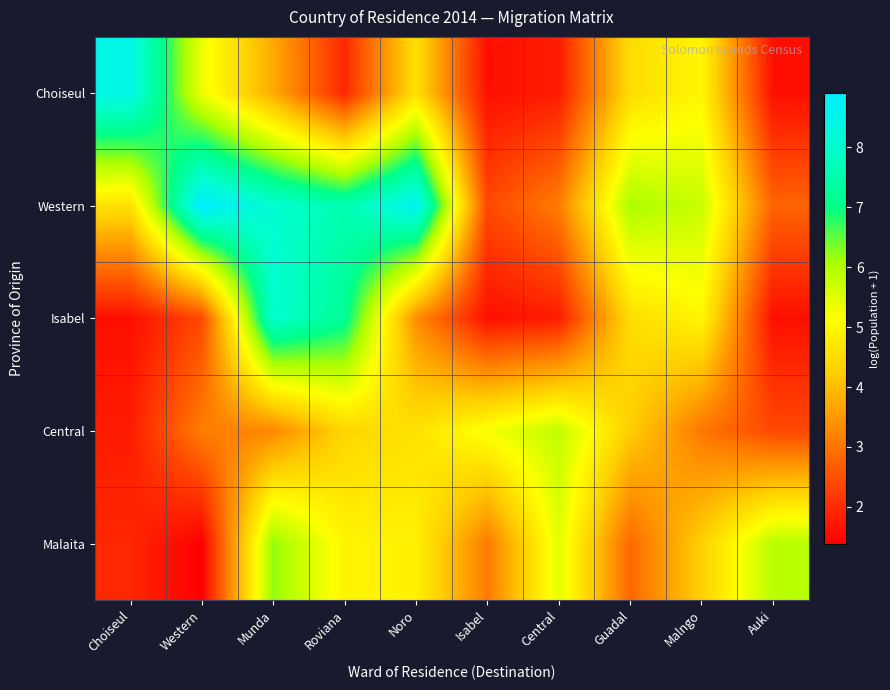

Count the number of categories in the chart.

10